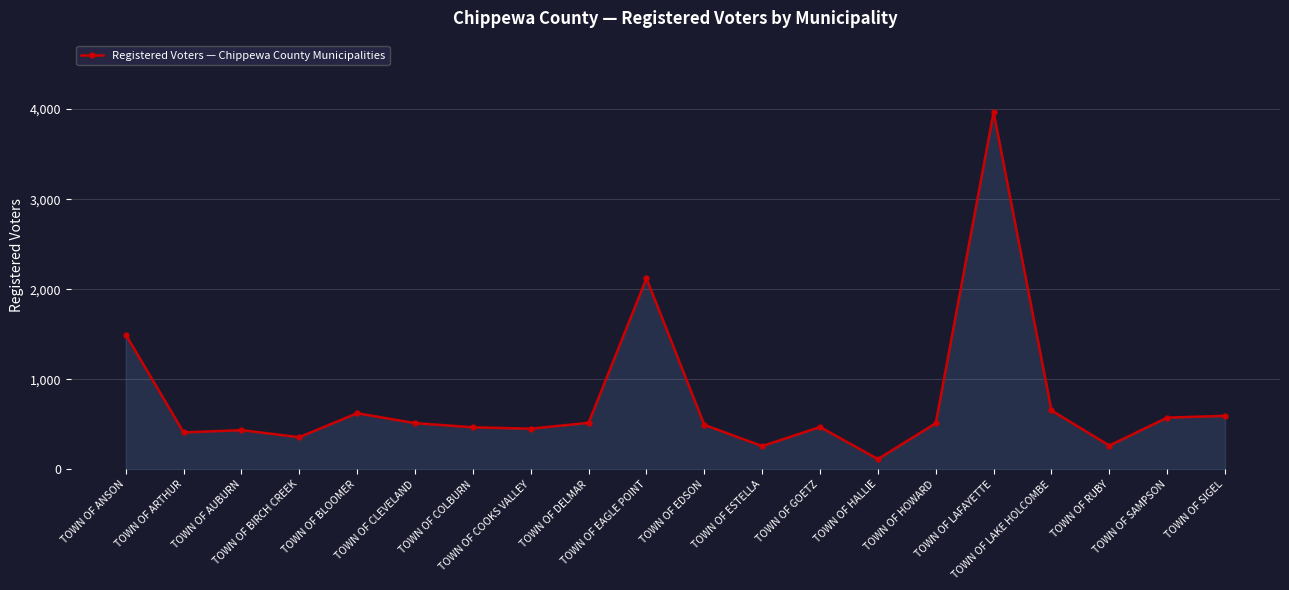

Which label corresponds to the smallest value in the chart?

TOWN OF HALLIE